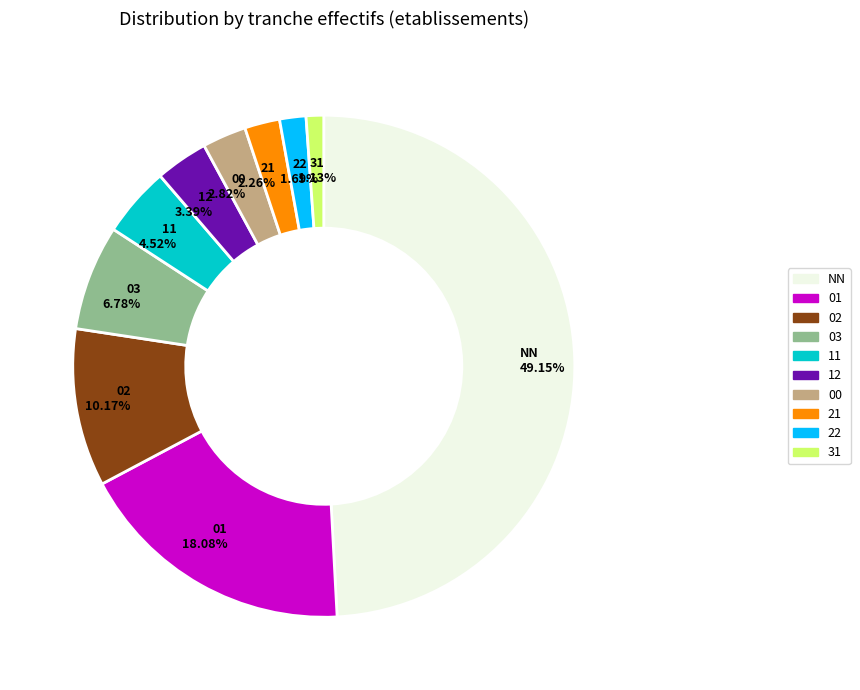

Does 21 represent more than half of the total?

No